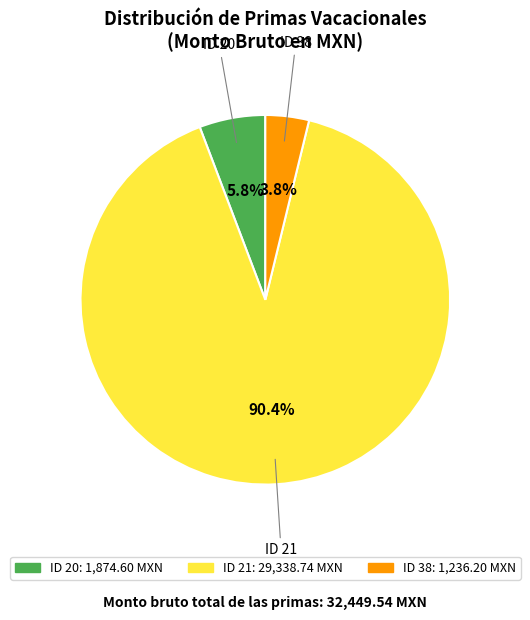

Is there a majority slice in this chart?

Yes